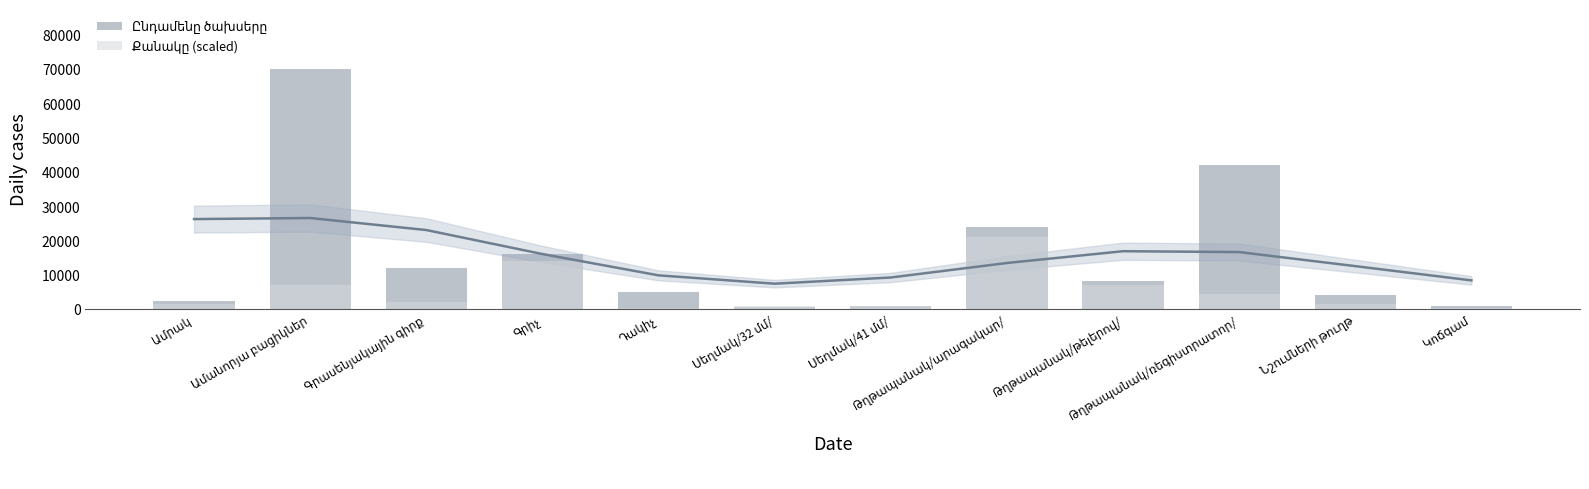

What is the total value across all series at Դակիչ?

5350